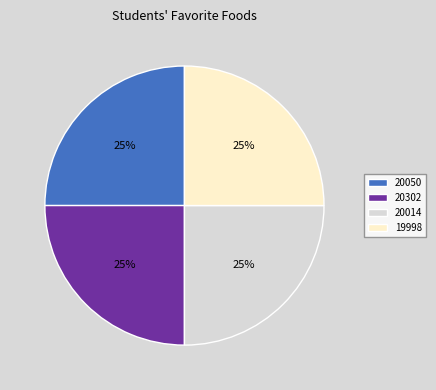

How many segments does this pie chart have?

4